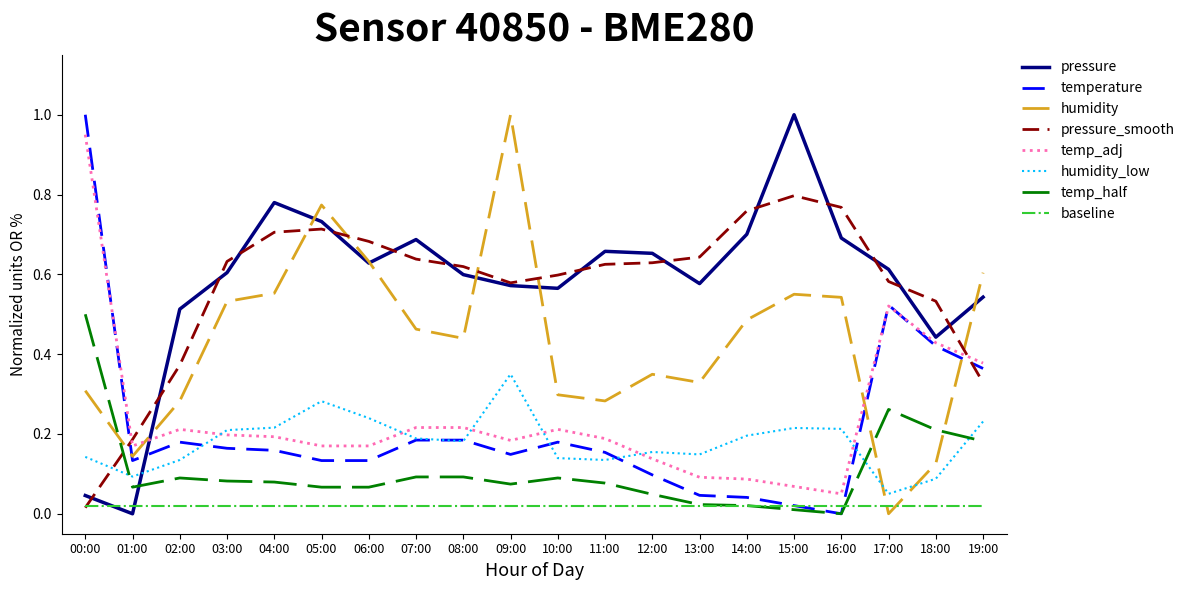

How many distinct data groups are displayed?

8